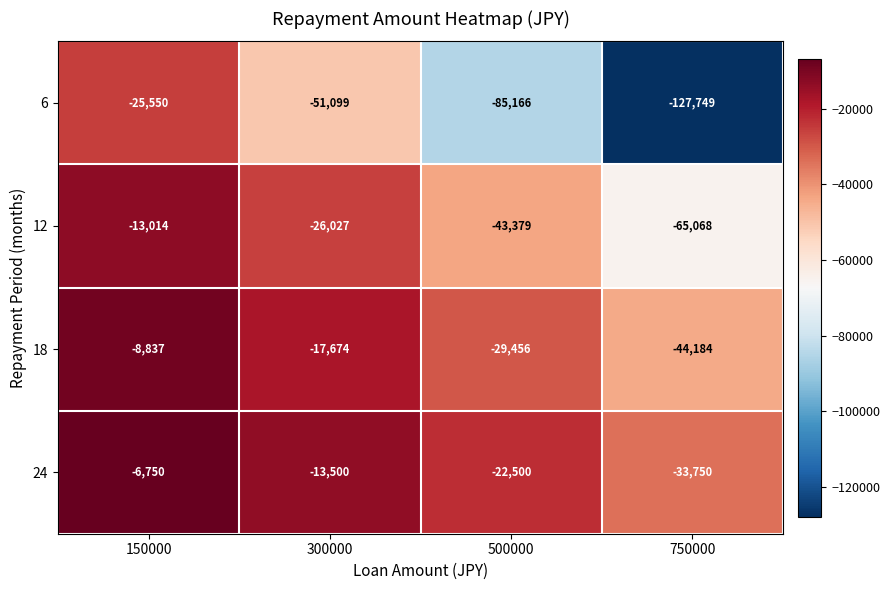

Reading left to right, list all the values displayed in this chart.

6: -25550	-51099	-85166	-127749
12: -13014	-26027	-43379	-65068
18: -8837	-17674	-29456	-44184
24: -6750	-13500	-22500	-33750